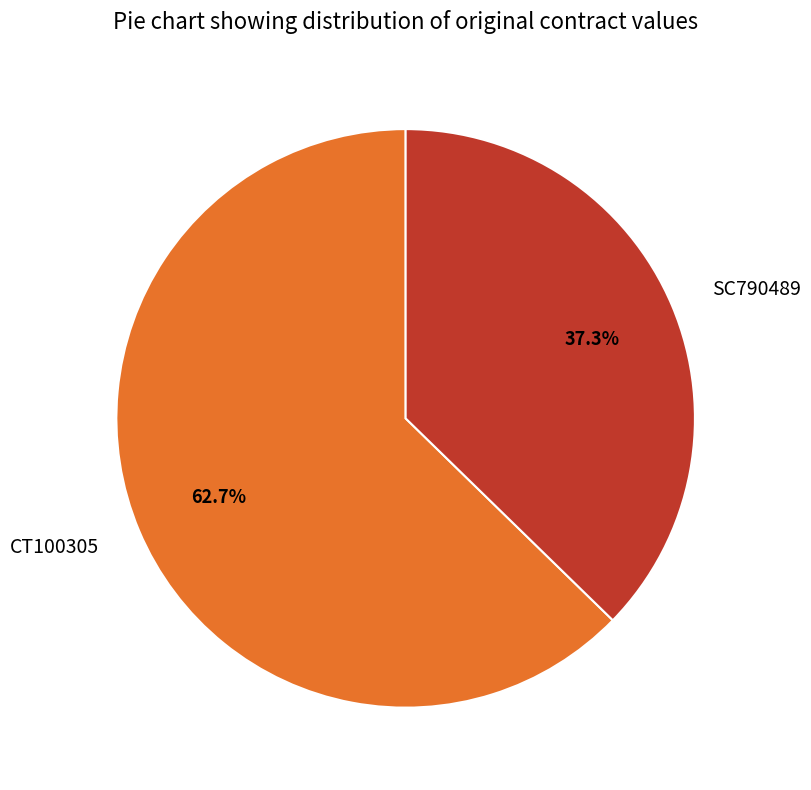

What is the ratio of the value at CT100305 to the value at SC790489?

1.7